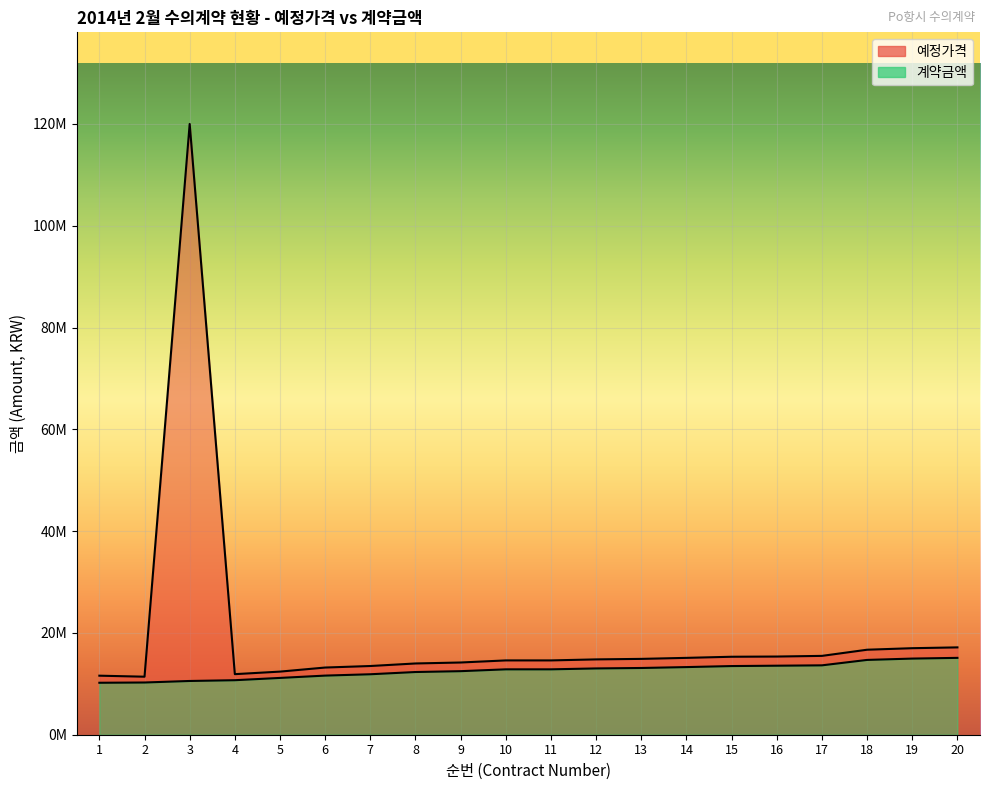

True or false: 계약금액 and 예정가격 cross at least once.

False